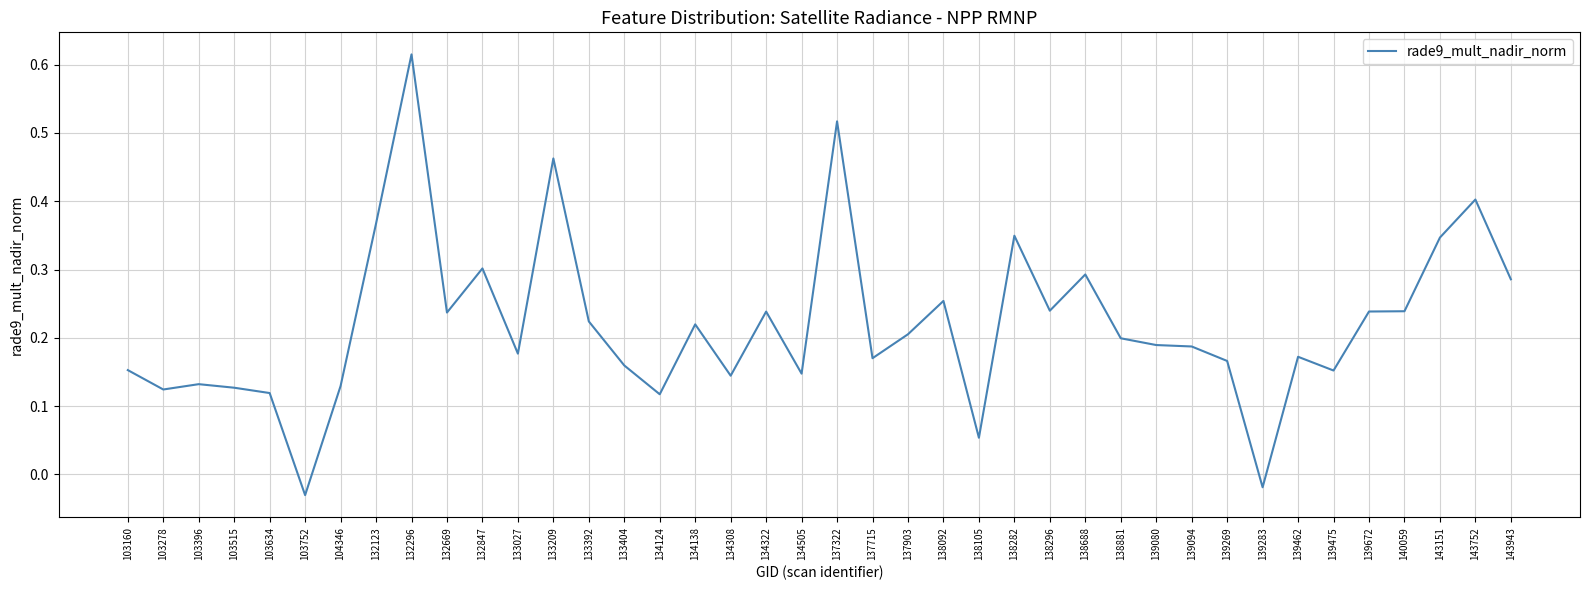

Is it true that the value at 140059 is 0.2?

True